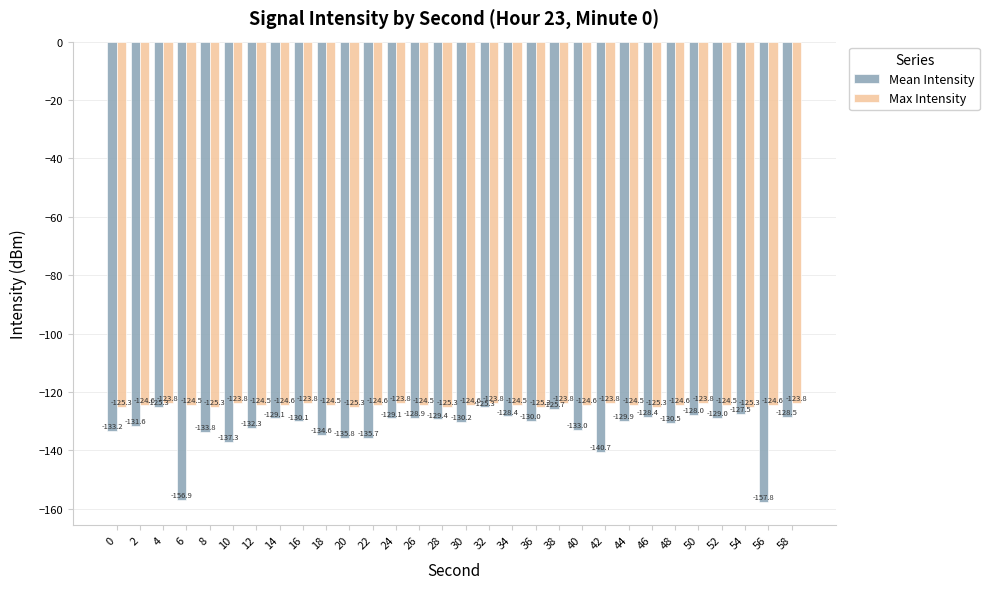

What is the total value across all series at 12?

-256.8